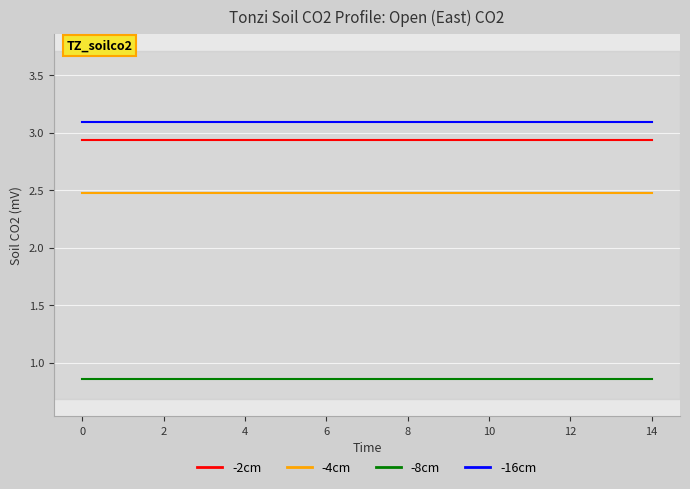

What is the greatest value displayed?

3.1